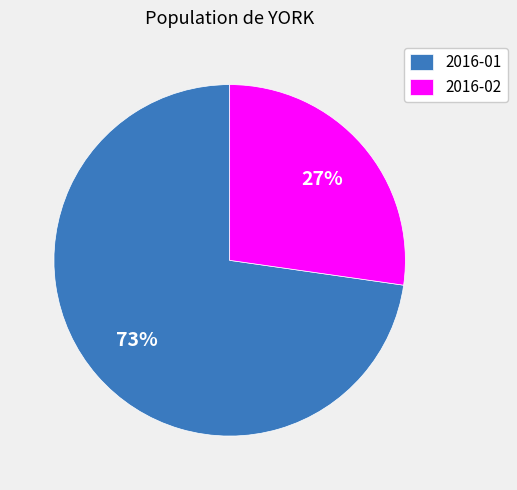

To the nearest percent, what is the combined percentage of 2016-01 and 2016-02?

100%